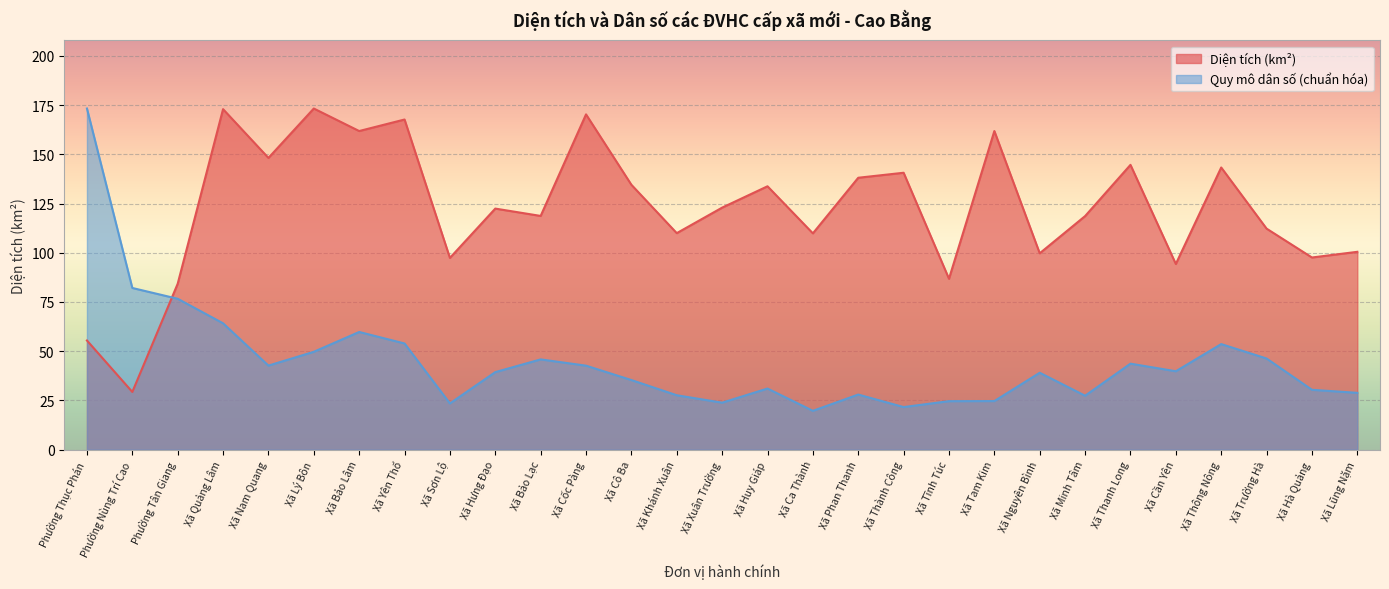

Between Xã Minh Tâm and Xã Khánh Xuân, which is larger?

Xã Minh Tâm